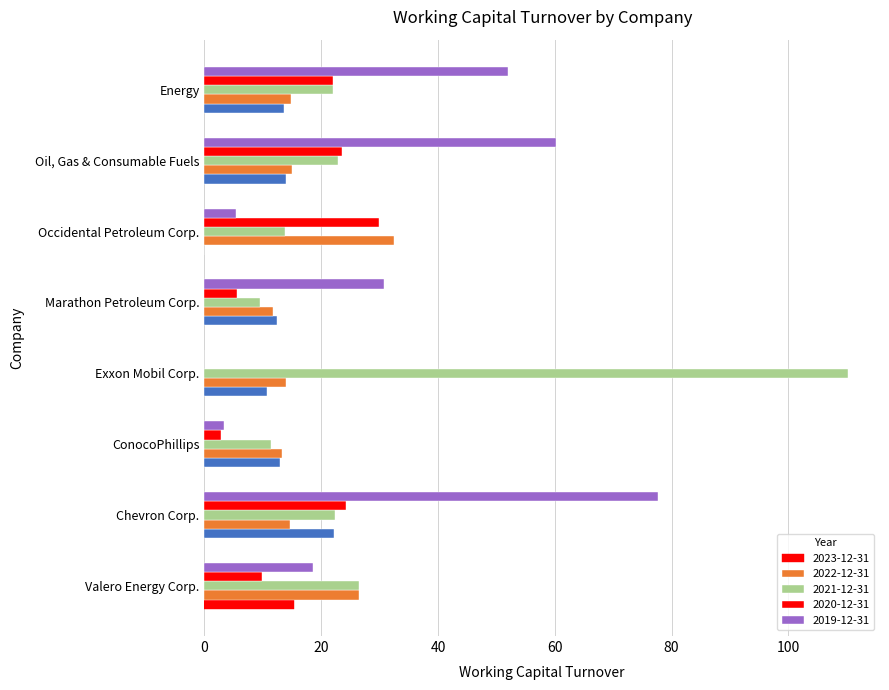

What is the value of the 2020-12-31 bar at the 2nd from the left?

24.2